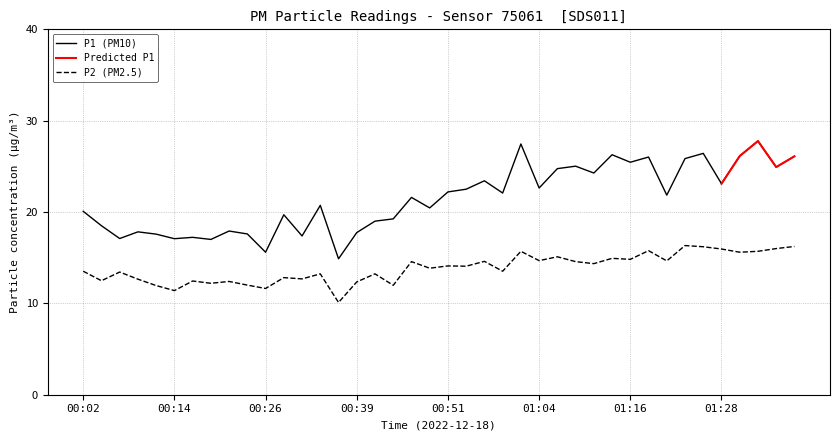

The value of P2 at 01:01 is 27.3. True or false?

False